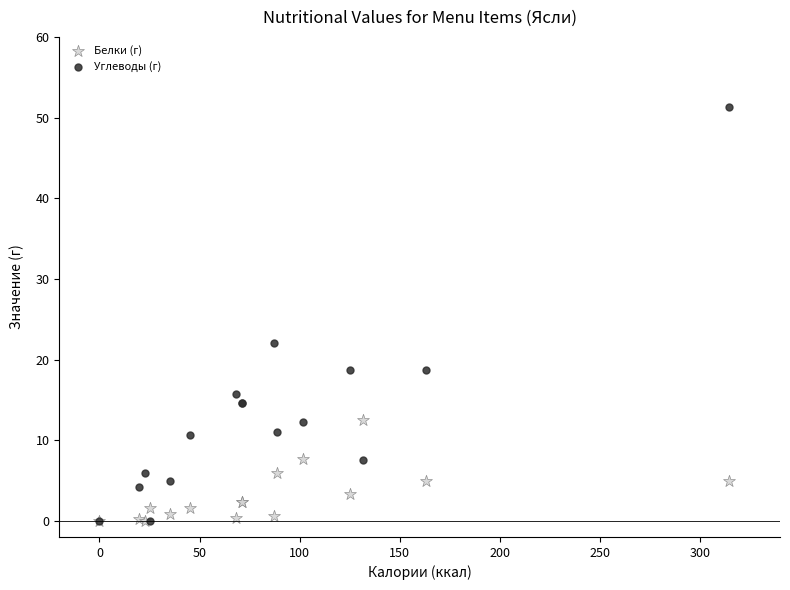

In the Углеводы (г) series, what Y value is closest to 25?

22.0